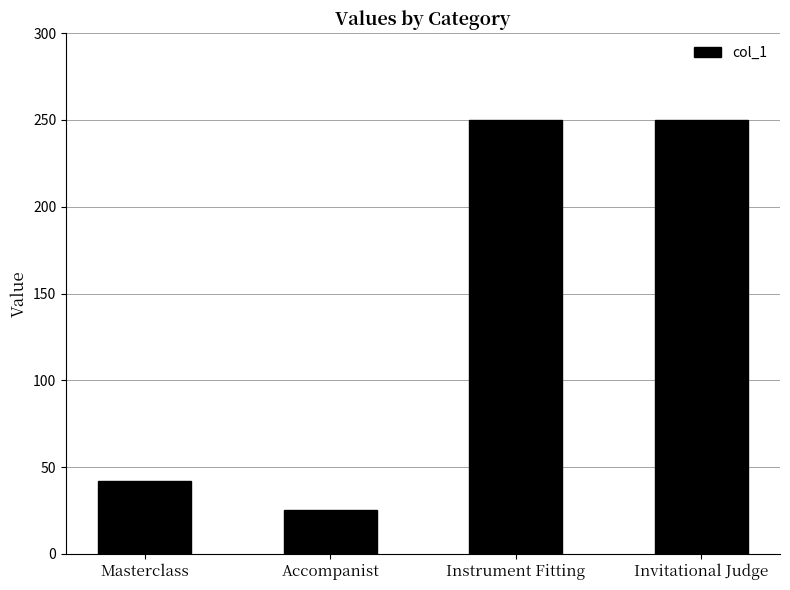

The chart shows a value of 250 at Instrument Fitting. True or false?

True